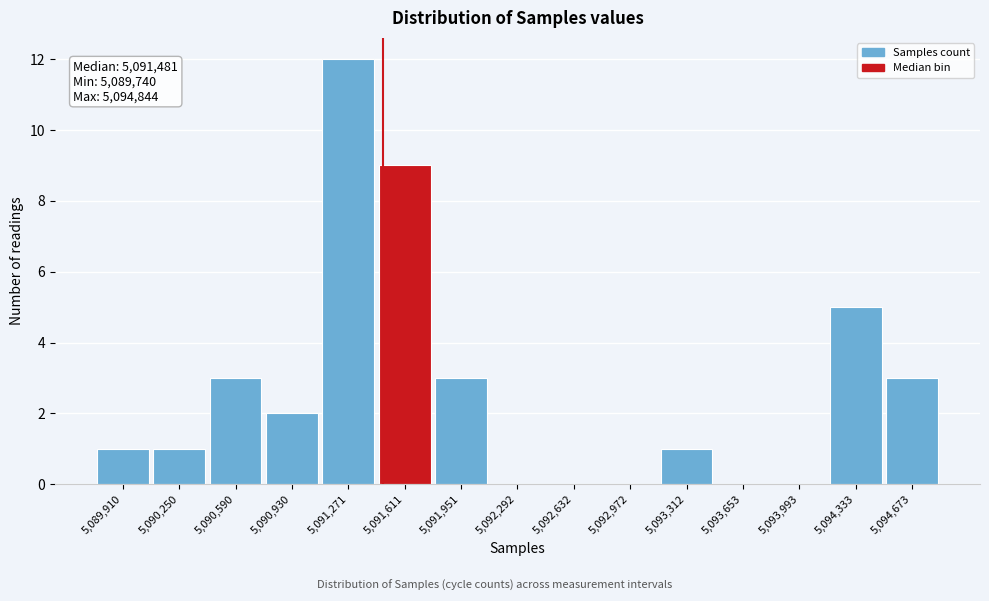

Which range on the x-axis has the tallest bar?

5091100 to 5091450